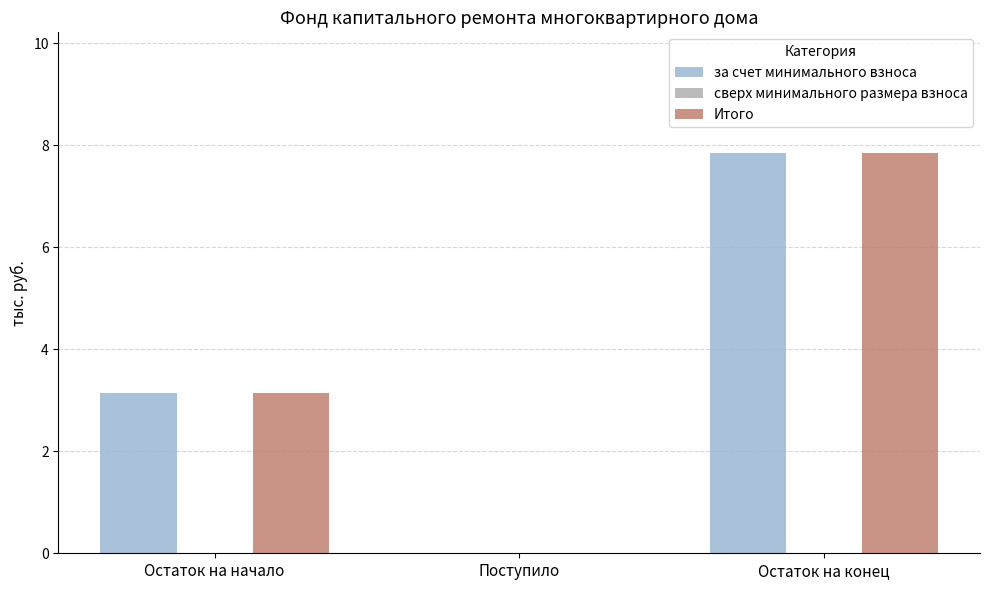

Reading right to left, extract all data points from this chart.

за счет минимального взноса: Остаток на конец=7.9	Поступило=0.0	Остаток на начало=3.1
Итого: Остаток на конец=7.9	Поступило=0.0	Остаток на начало=3.1